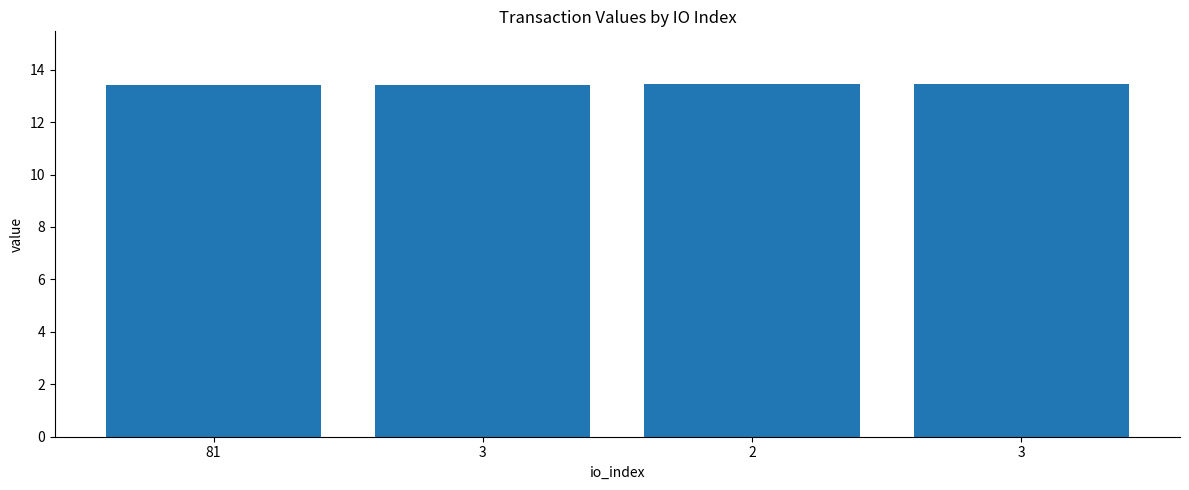

Reading left to right, what are all the values shown in this chart?

13.4	13.4	13.4	13.4